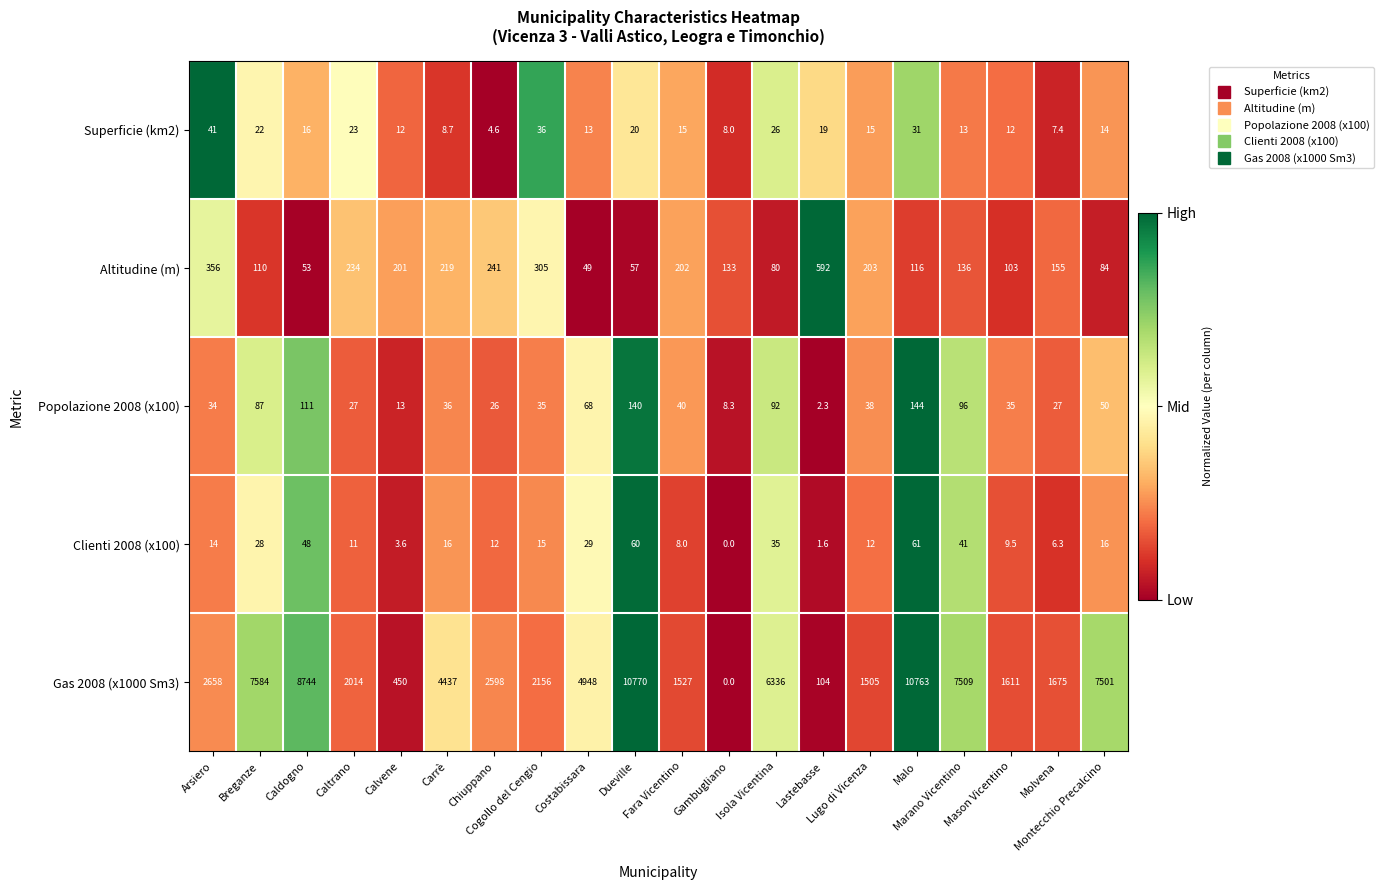

What is the sum of all Popolazione 2008 (x100) values?

1109.6